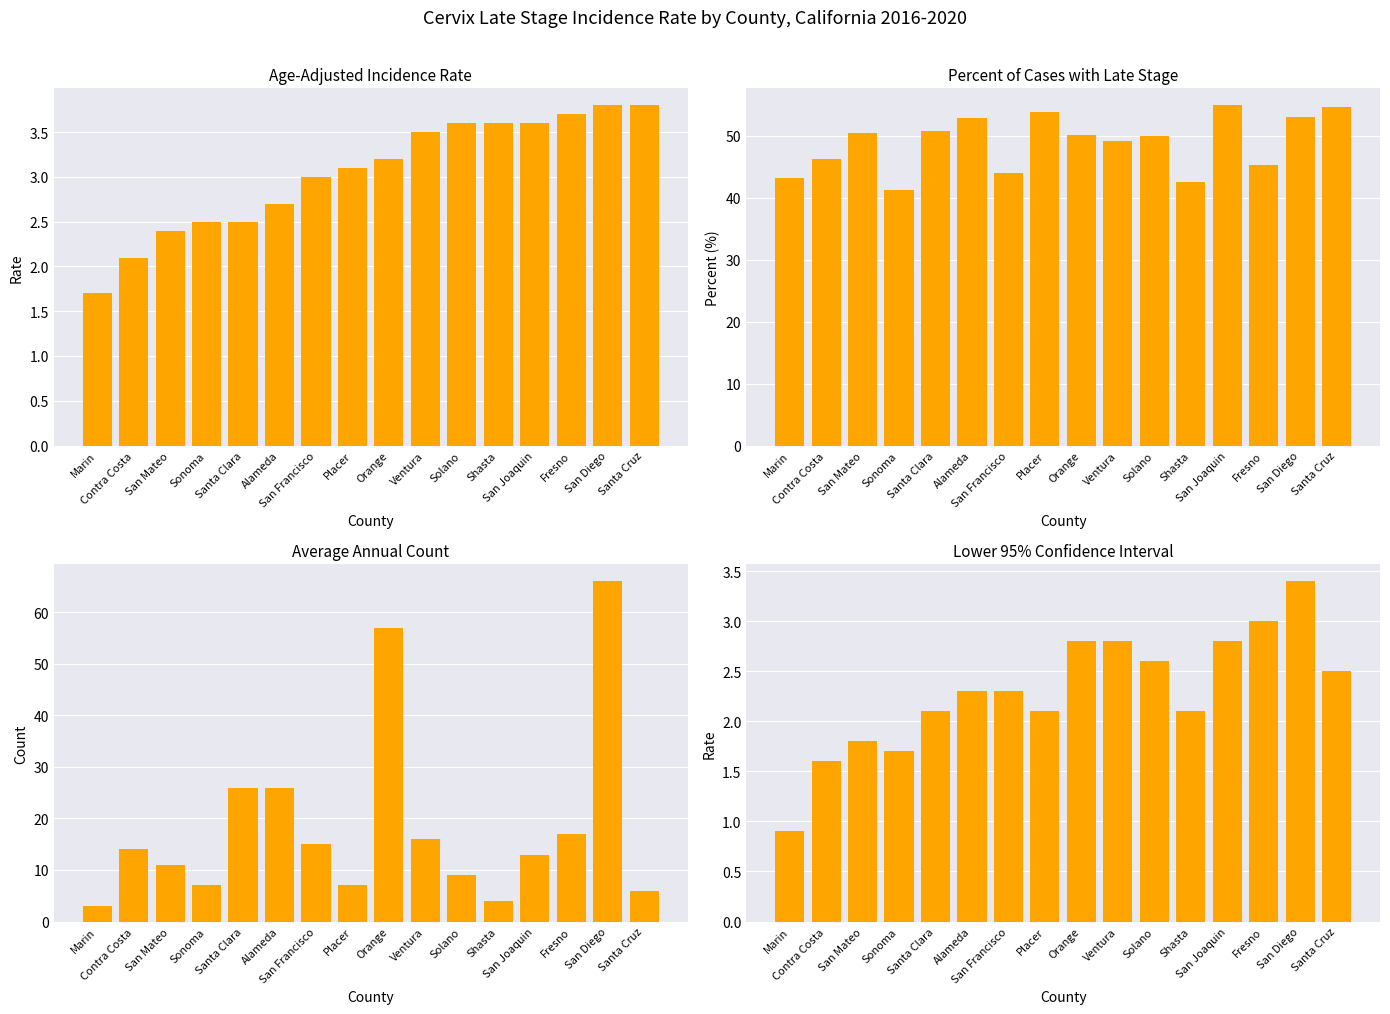

List the series in order of their peak value, highest first.

Average Annual Count, Percent Late Stage, Age-Adjusted Incidence Rate, Lower 95% CI